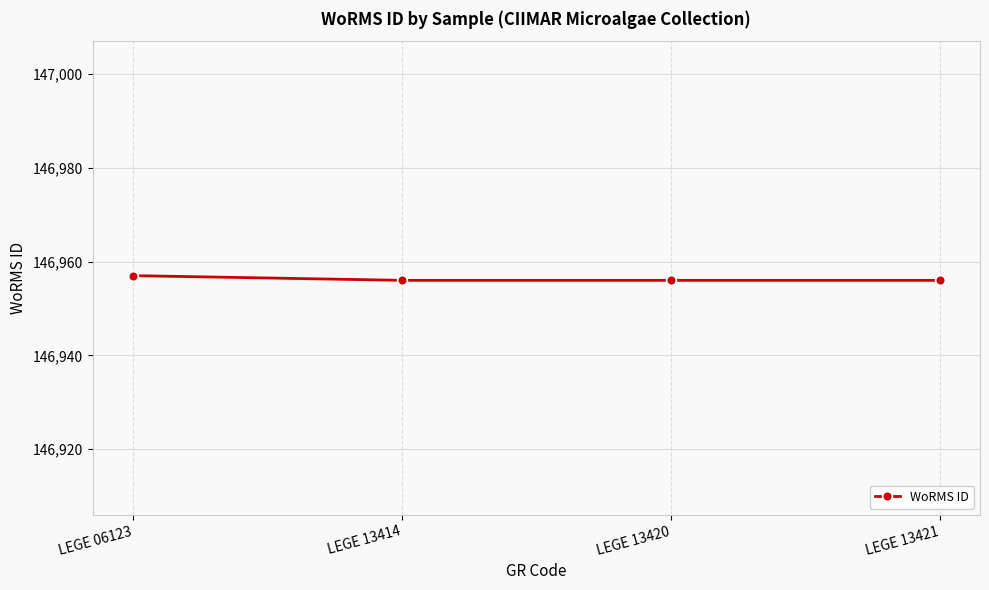

Reading right to left, extract all data points from this chart.

146956	146956	146956	146957